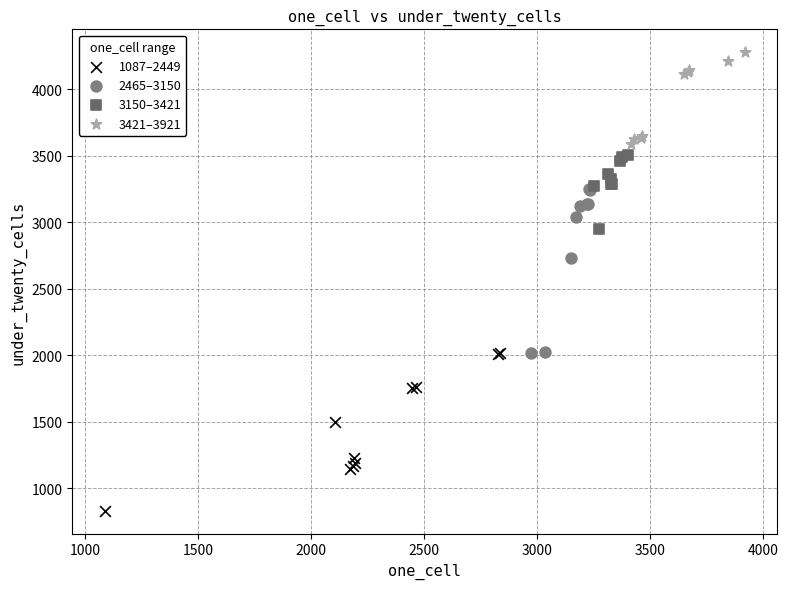

Which series contains the lowest Y value?

1087–2449